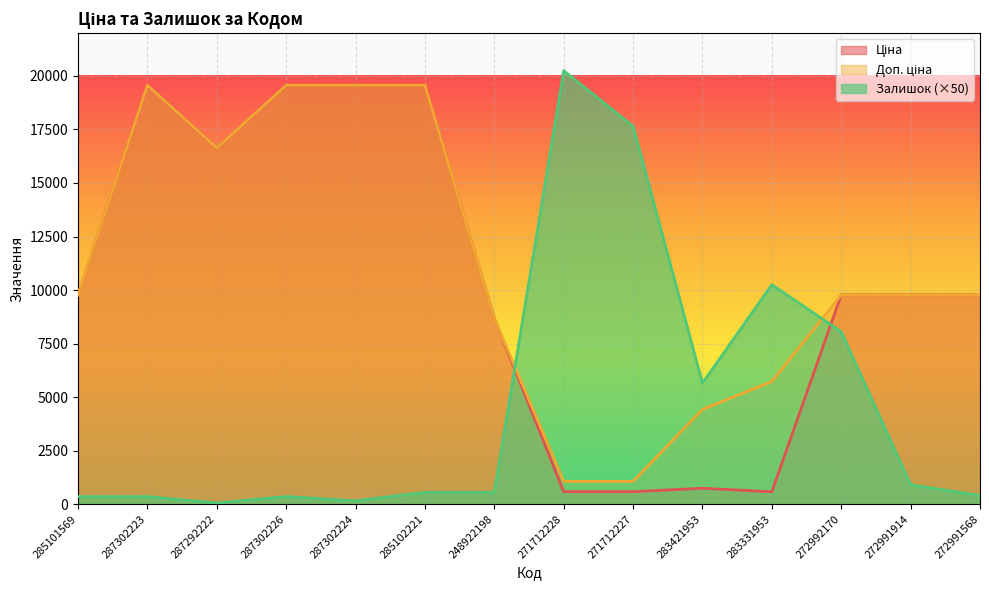

At which label does Доп. ціна reach its minimum?

271712228